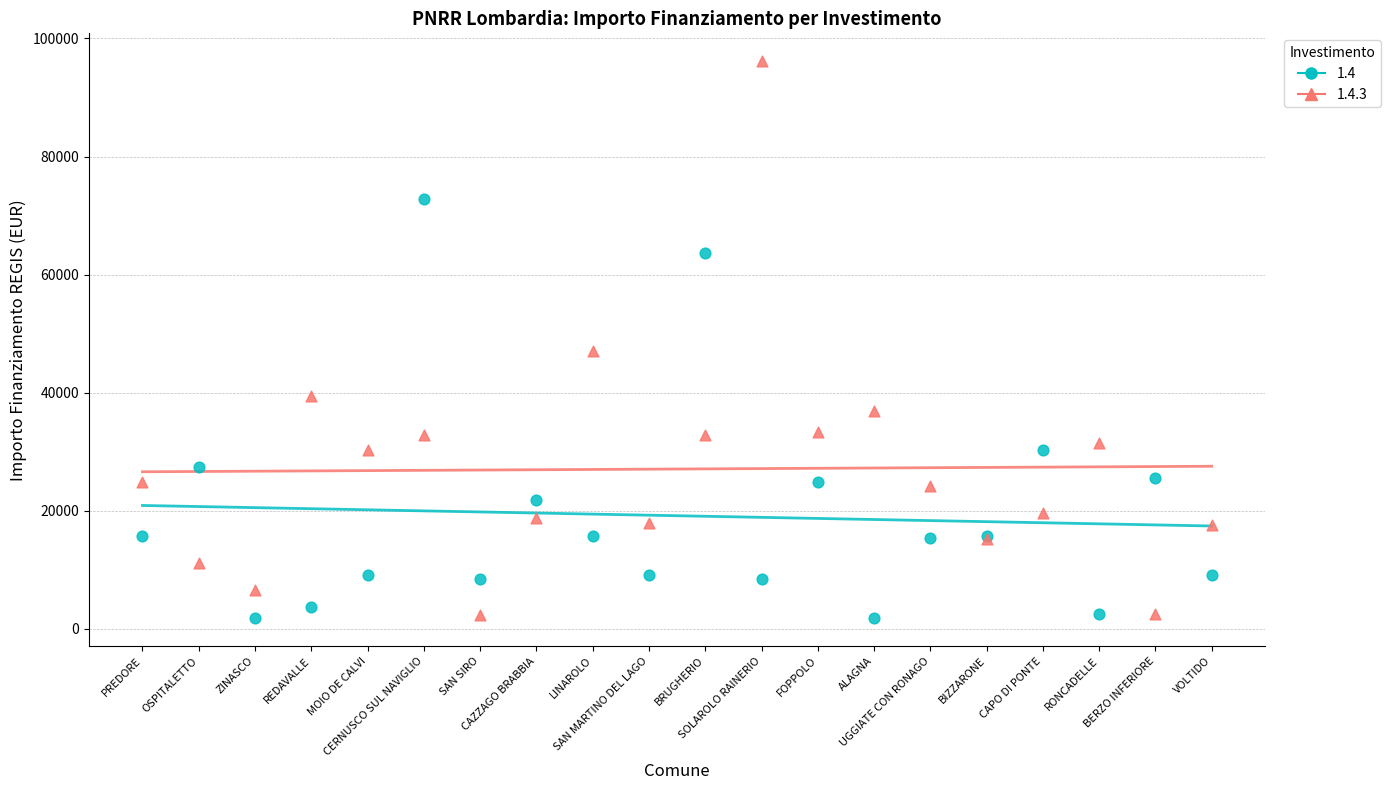

Which series has the largest Y range (max minus min)?

1.4.3